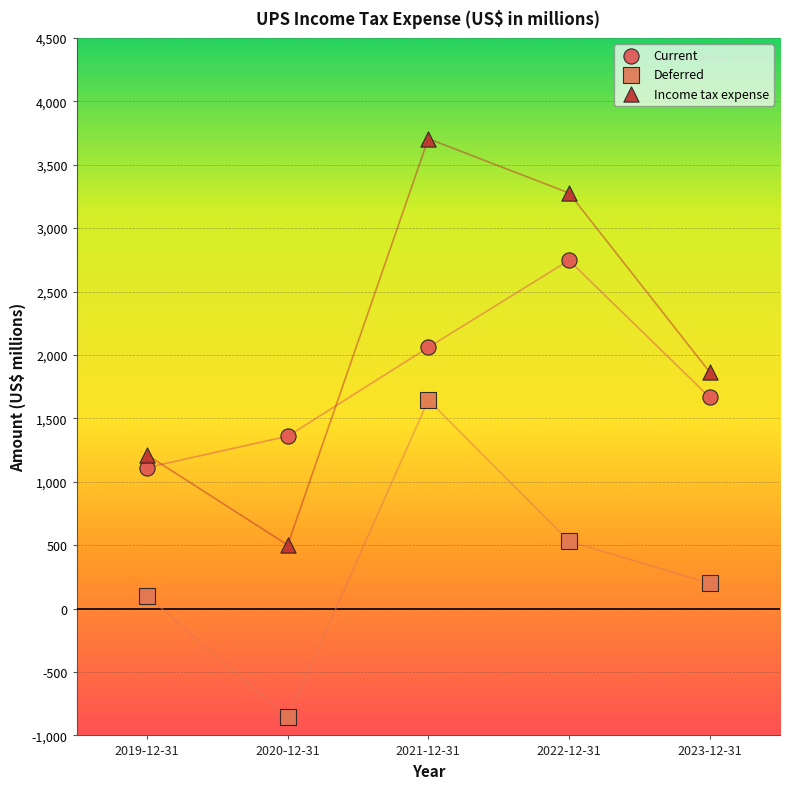

In the Current series, what Y value is closest to 1929?

2060